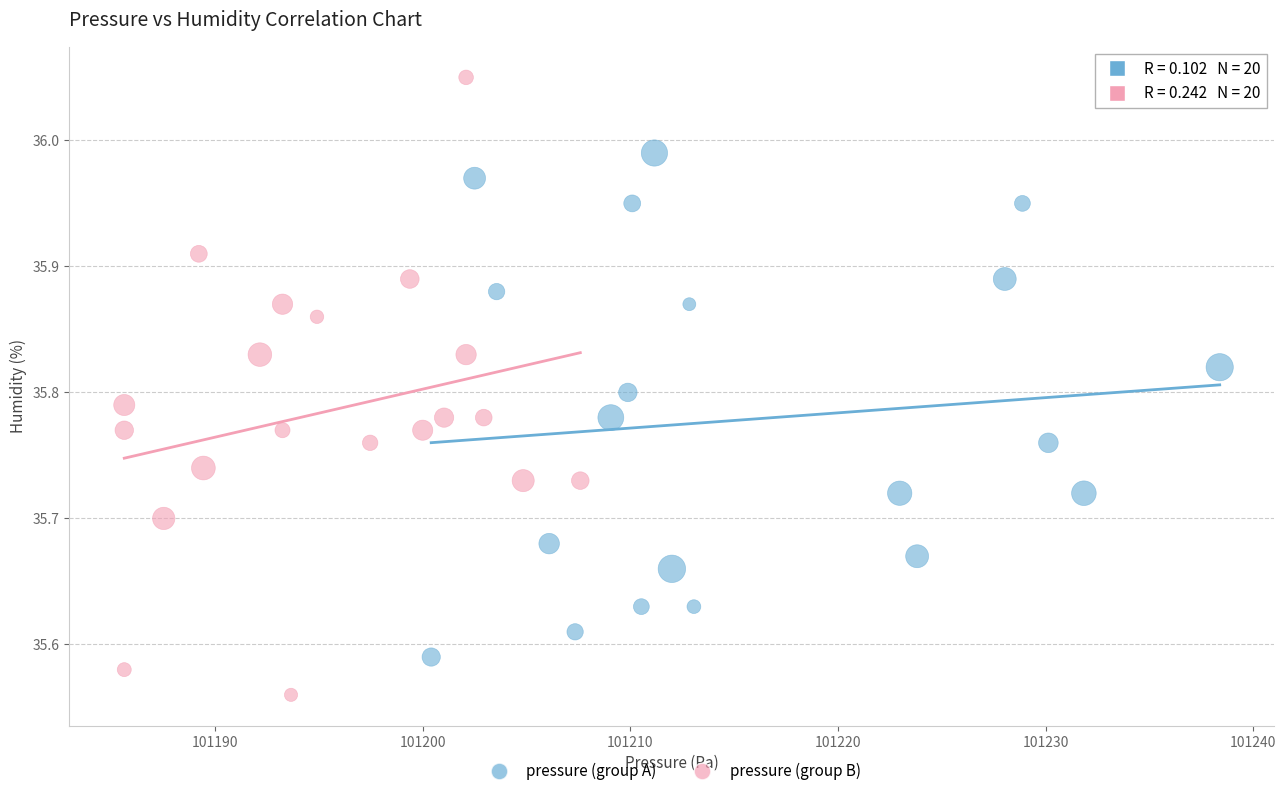

What are all the series names shown in the legend?

pressure (group A), pressure (group B)